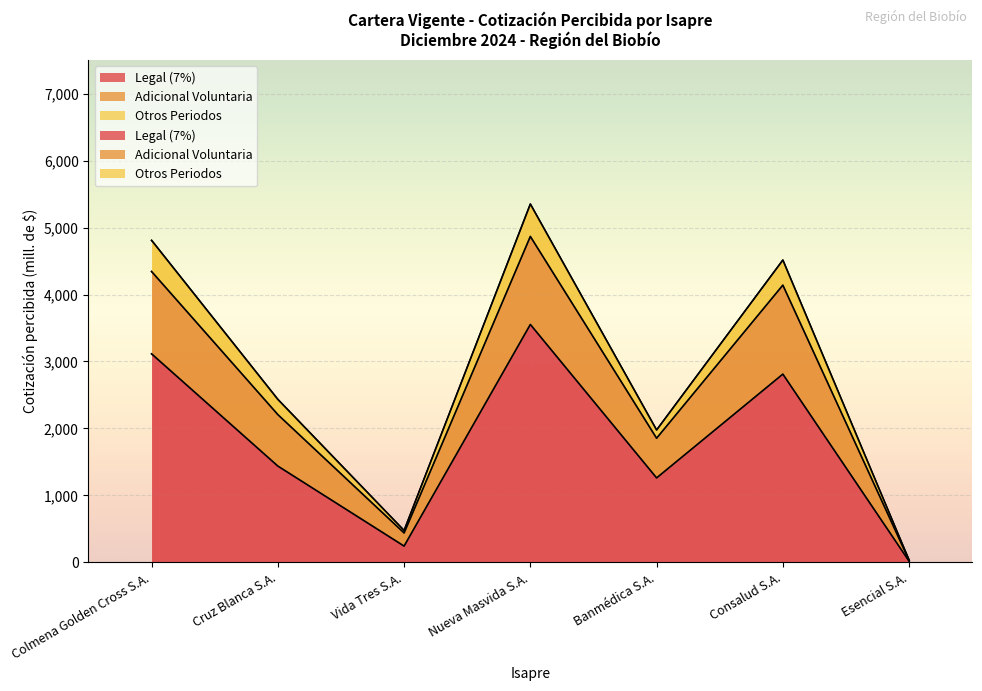

True or false: Legal (7%) and N° Beneficiarios cross at least once.

False